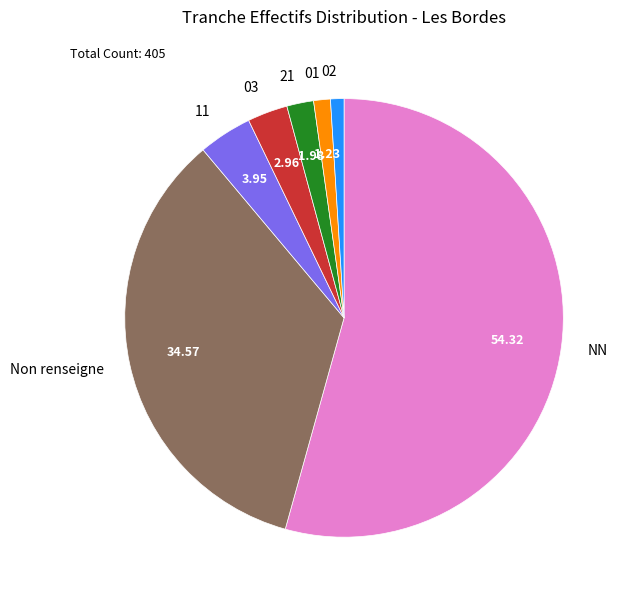

Combined, do 11 and NN account for over 50%?

Yes